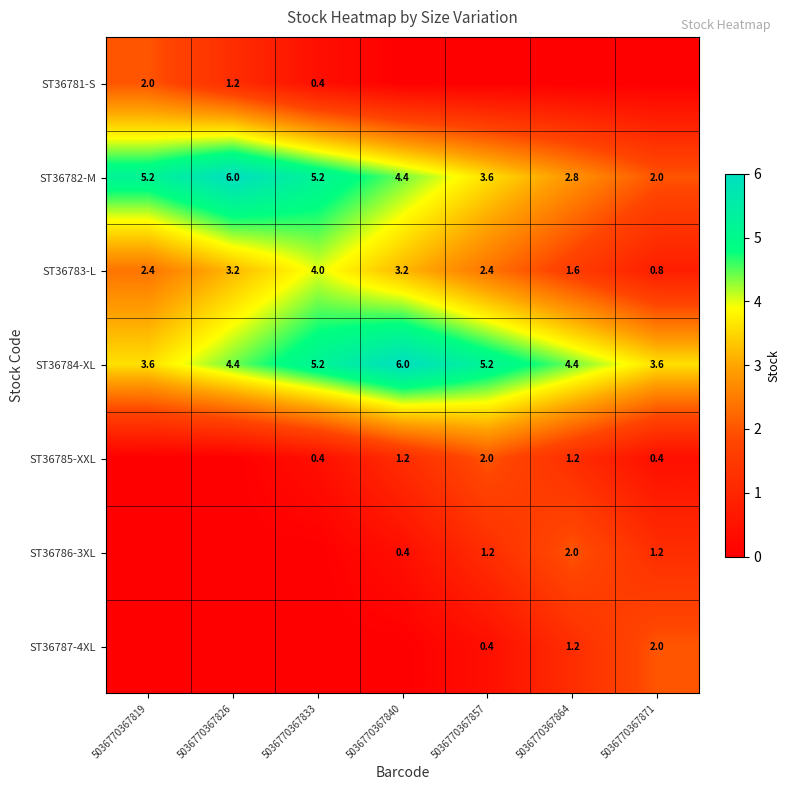

The ST36782-M series shows 7.0 at 5036770367840. True or false?

False